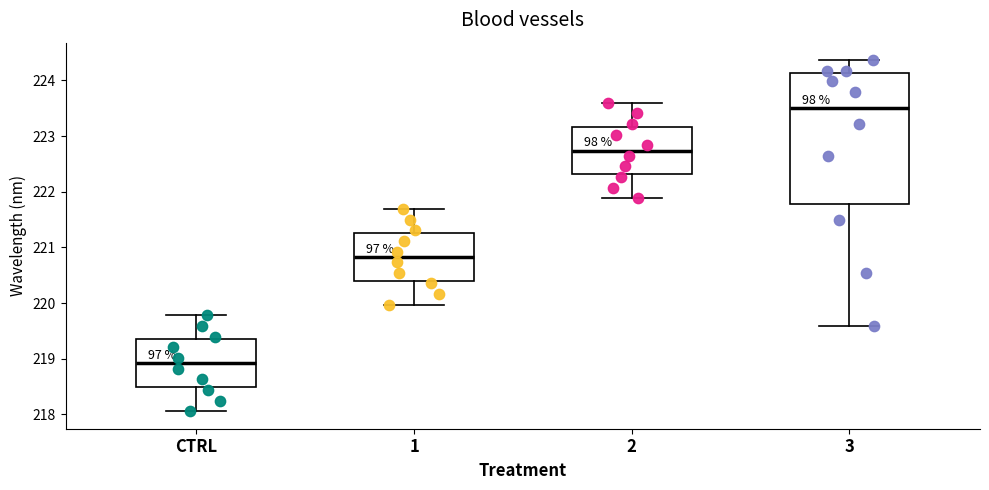

Where does the upper whisker of the box for CTRL end on the y-axis? The values are not printed on the chart, so give them approximately, as read against the axis.

219.8